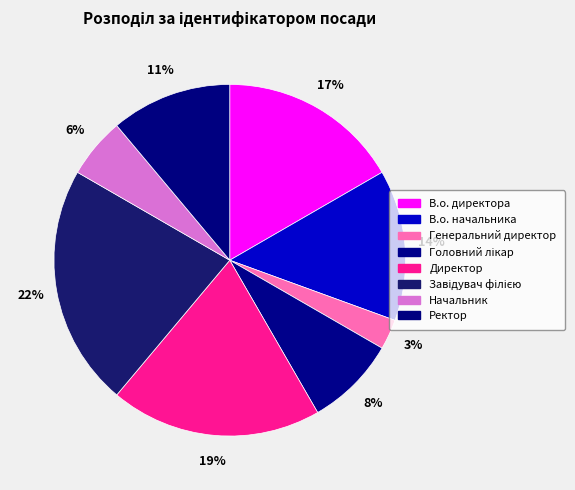

To the nearest percent, what percentage of the pie is Завідувач філією?

22%